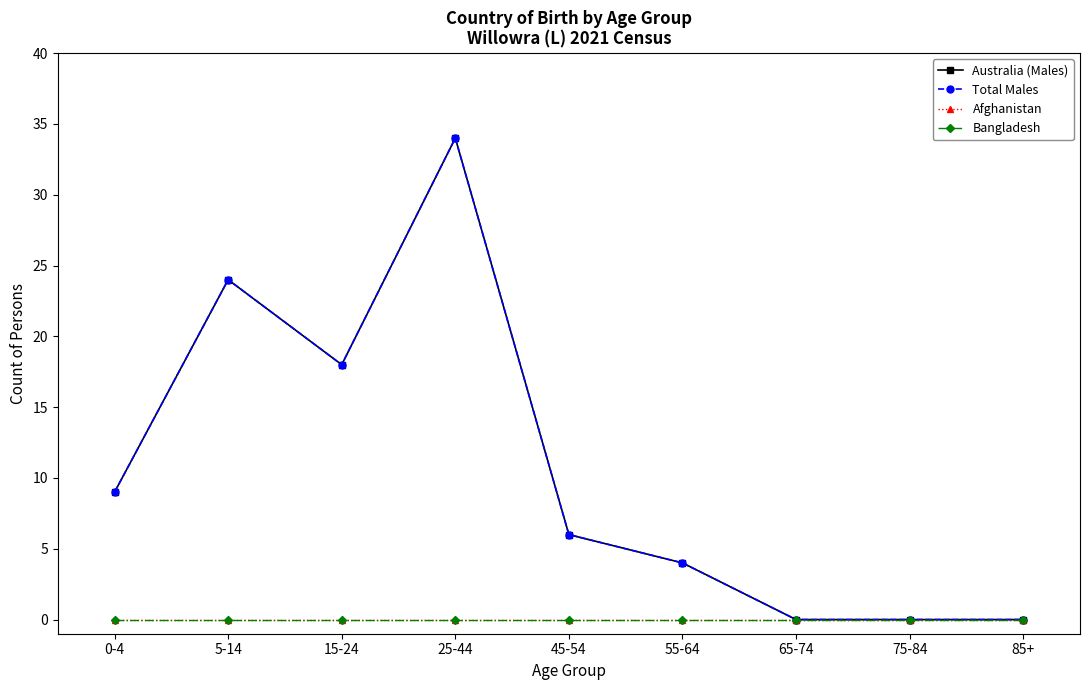

Is this an area chart (filled region under the line)?

No